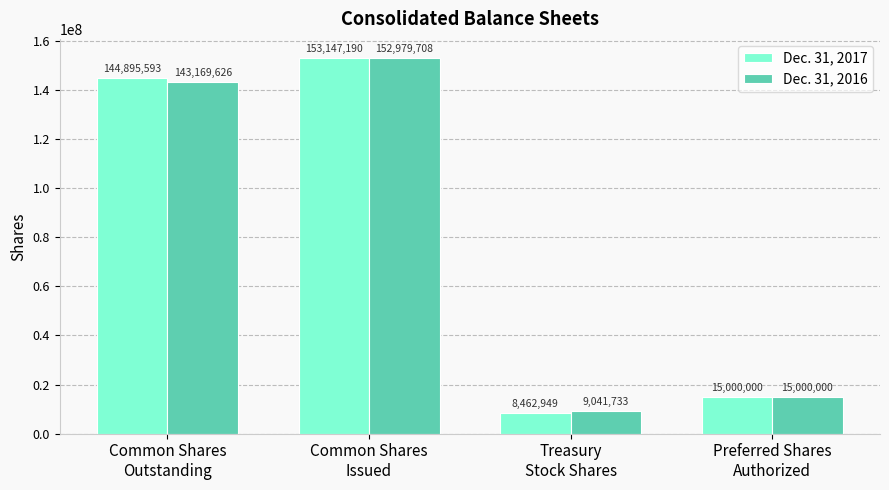

What is the difference between the second highest and second lowest values in the Dec. 31, 2016 series?

128169626